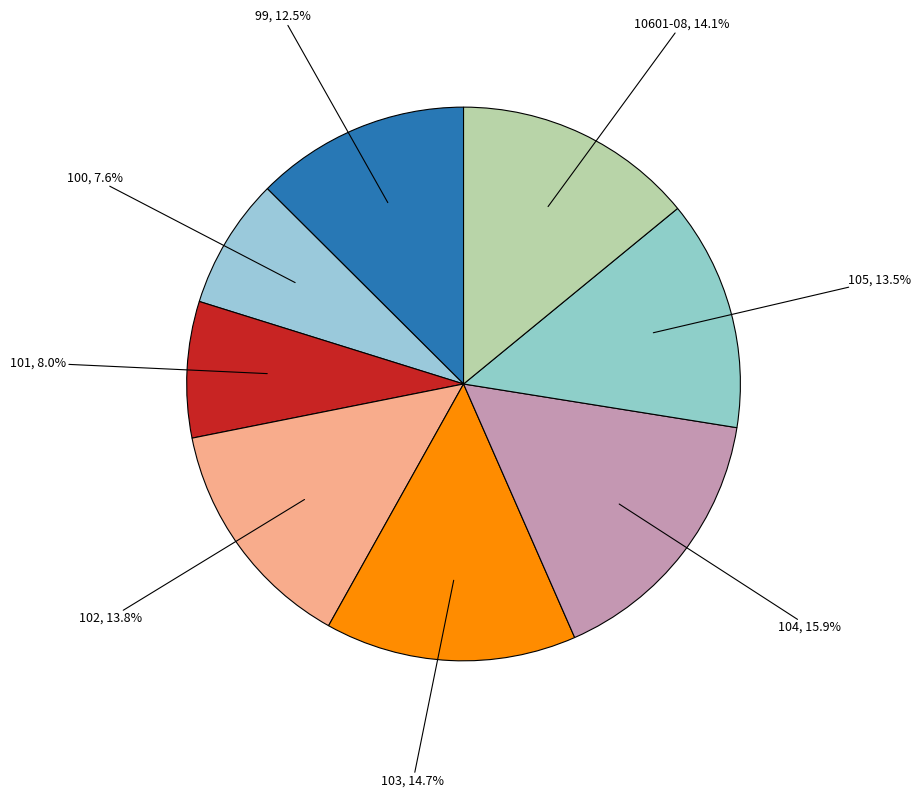

To the nearest percent, what percentage of the pie is 101?

8%